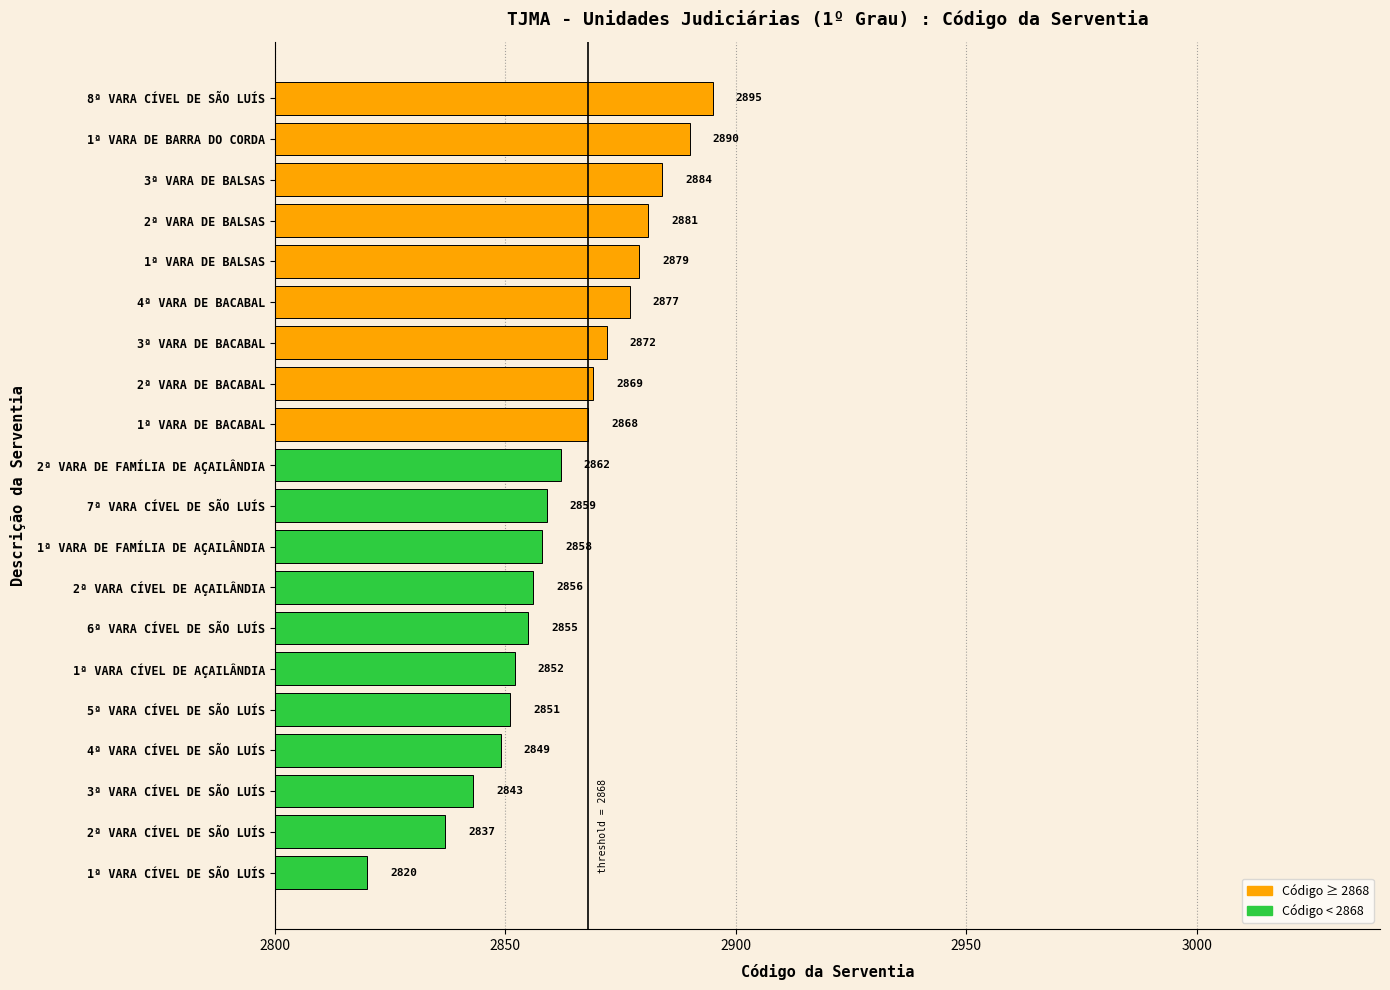

True or false: the data shows 2852 at 1ª VARA CÍVEL DE AÇAILÂNDIA.

True